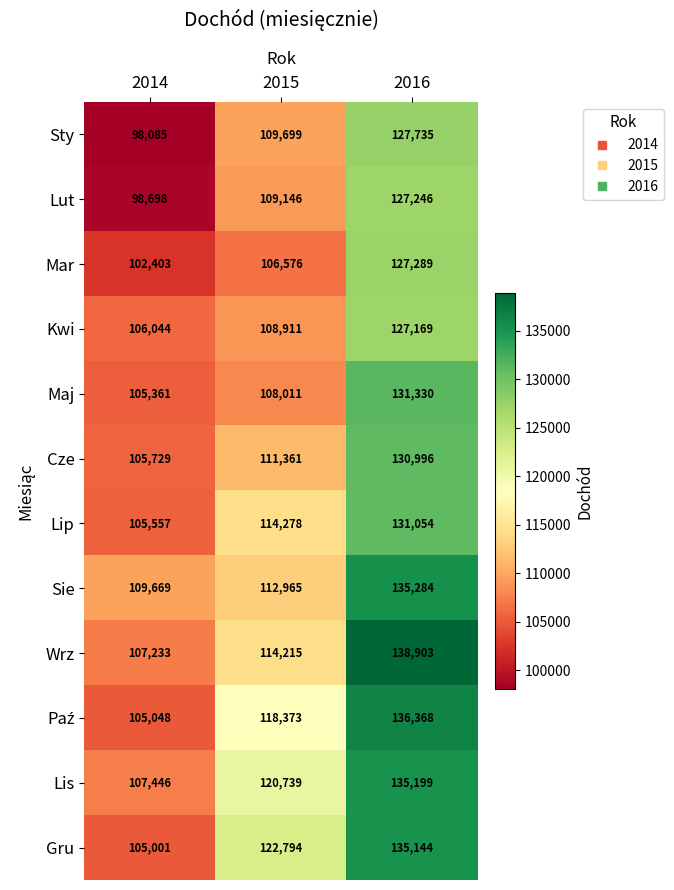

What is the sum of all Sie values?

357918